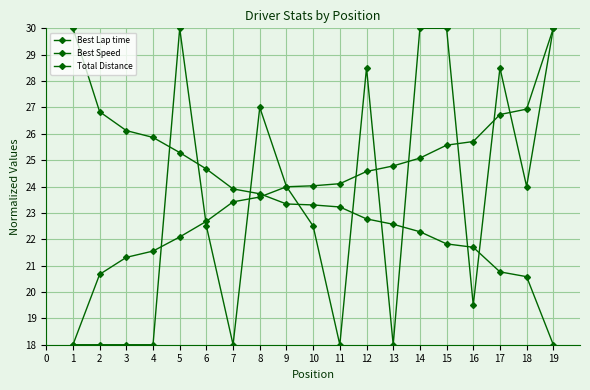

How many data points does each series have?

19